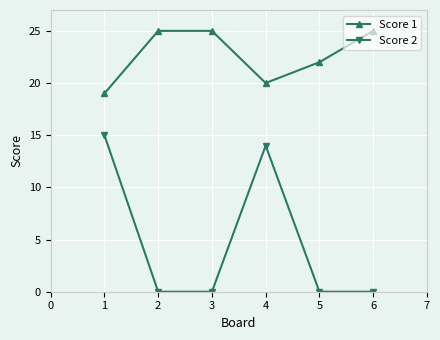

At 5, list the series in order from smallest to largest.

Score 2, Score 1